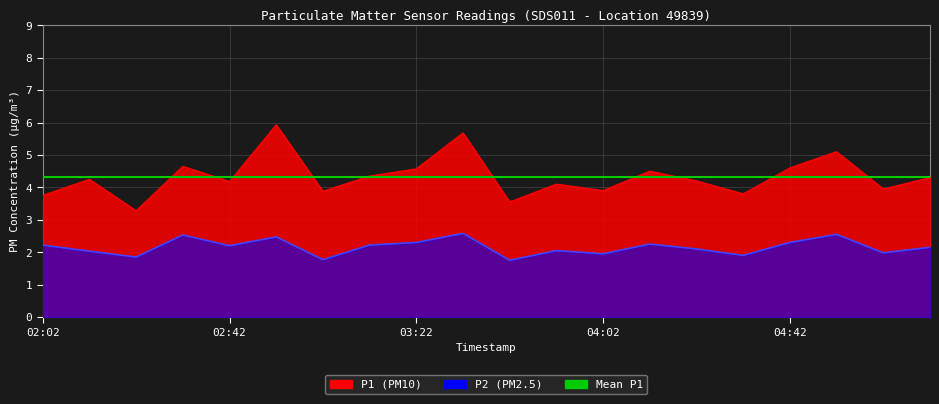

What is the spread (max minus min) of values at 04:22?

2.1